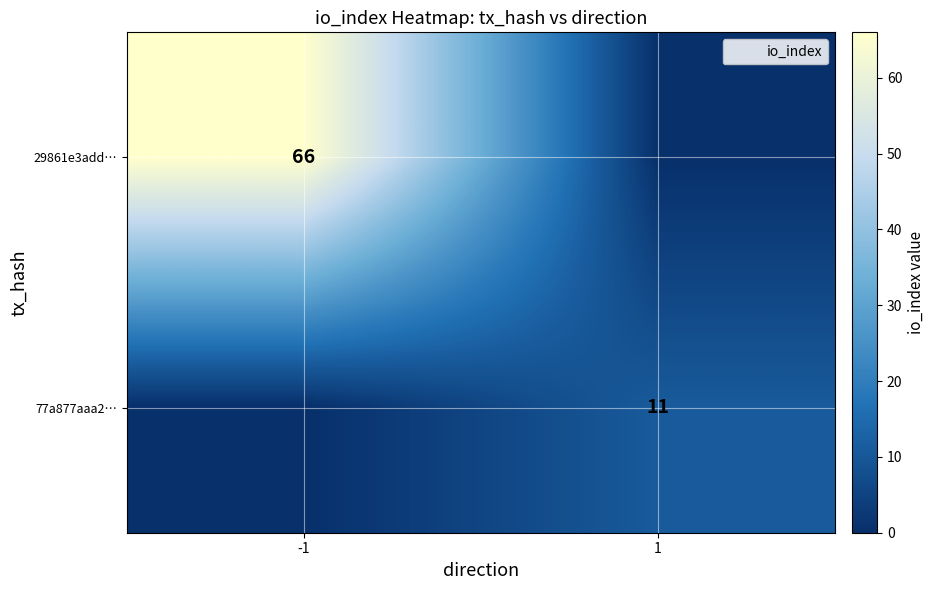

The 77a877aaa2… series shows 19 at 1. True or false?

False